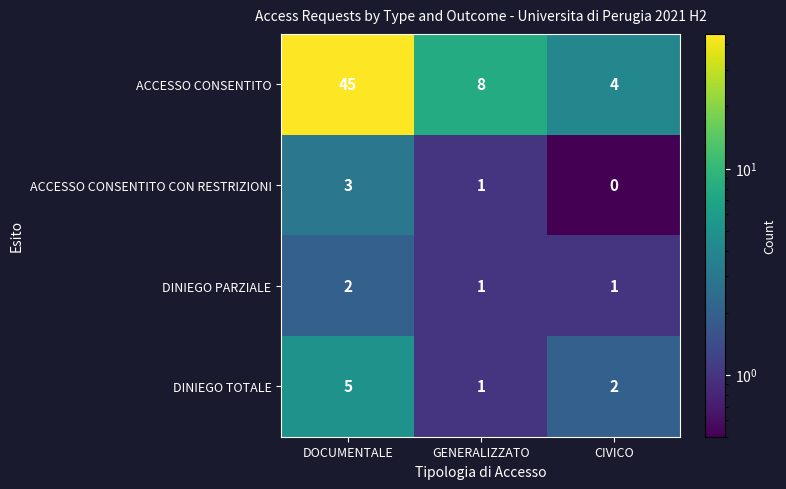

Where is ACCESSO CONSENTITO CON RESTRIZIONI nearest to the value 1?

GENERALIZZATO